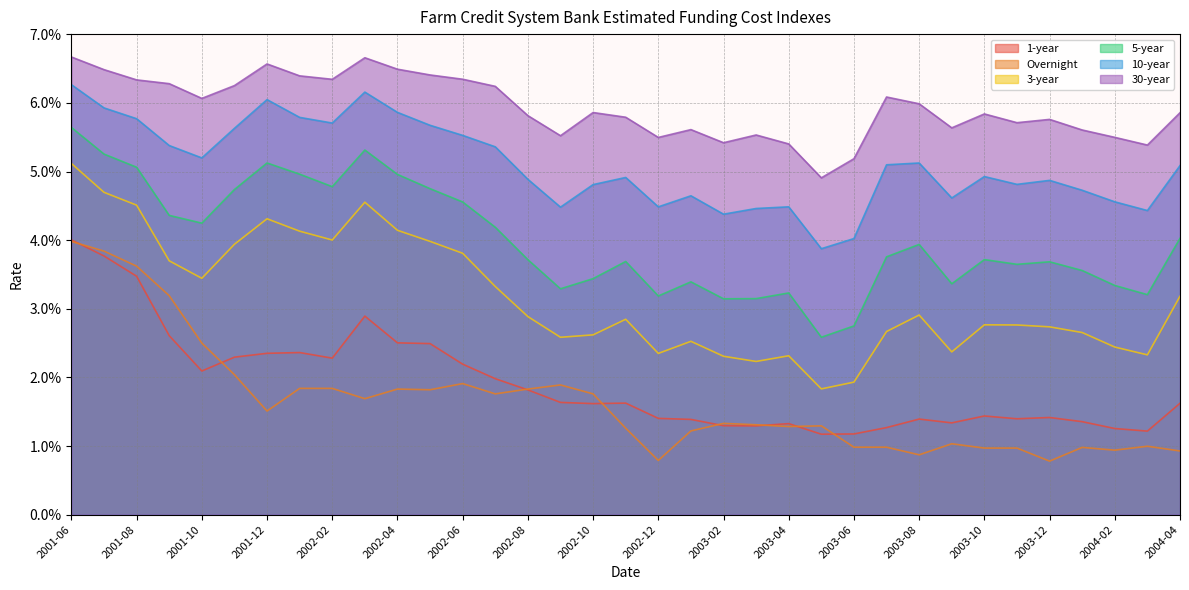

What is the label of the 3rd point from the left?

2001-08